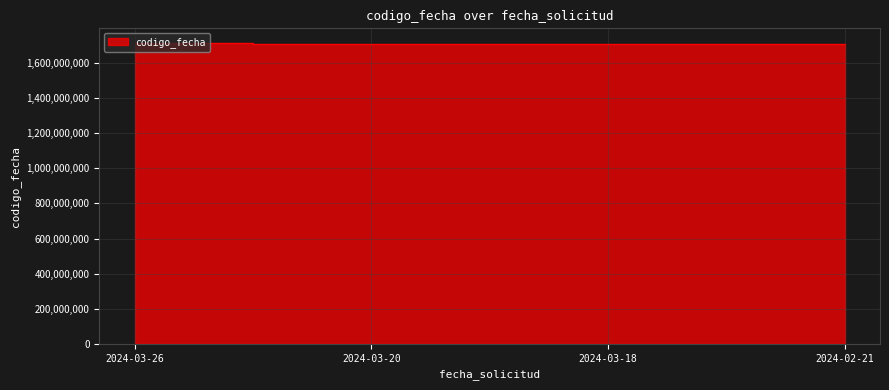

Which category has the highest value across all series?

2024-03-26